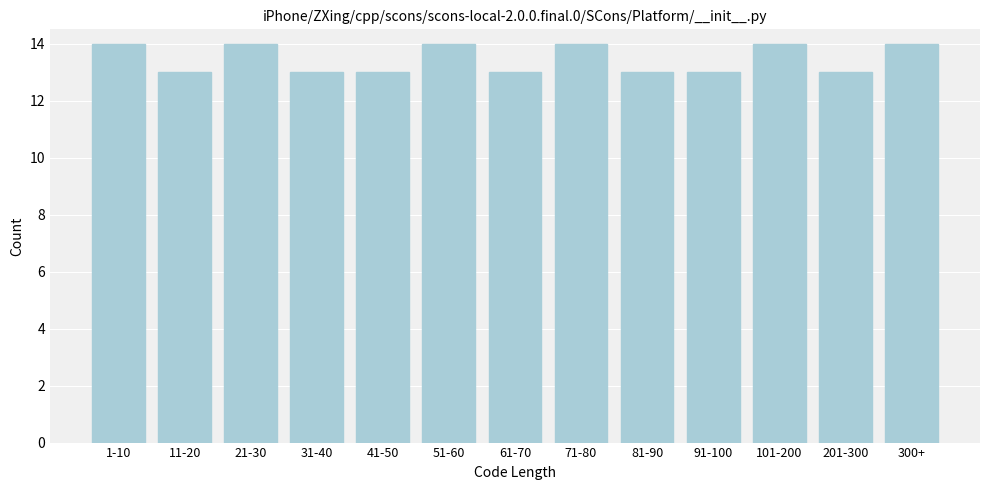

Reading right to left, transcribe all the data shown in this chart.

14	13	14	13	13	14	13	14	13	13	14	13	14